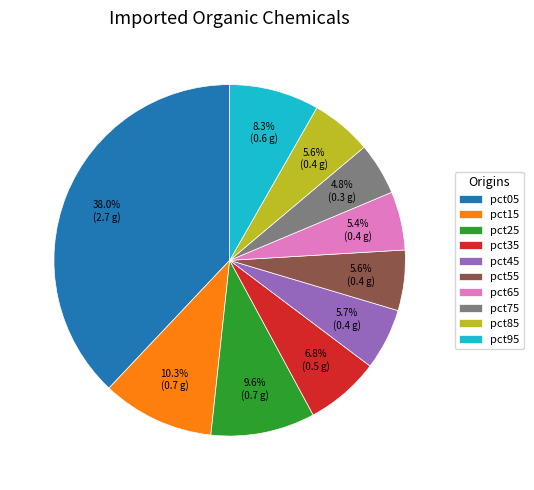

To the nearest percent, what percentage of the pie is pct15?

10%